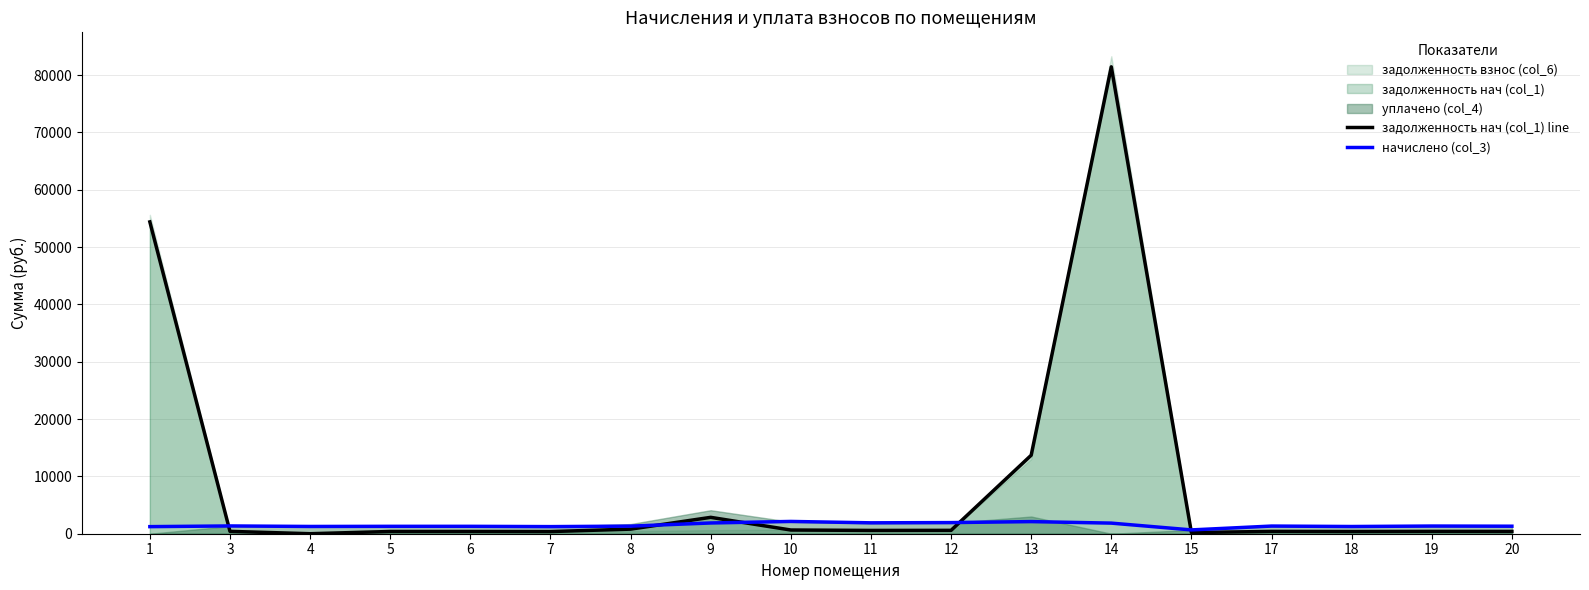

What is the total value across all series at 4?

1266.2